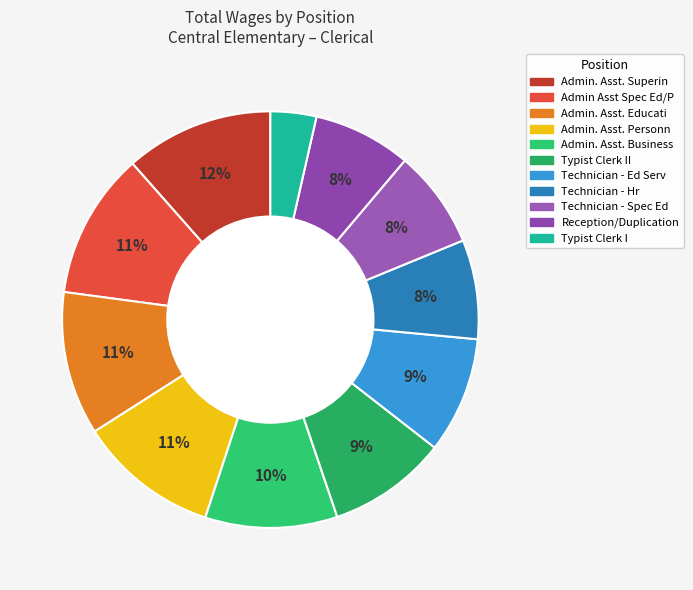

To the nearest percent, what is the difference between the largest and smallest slice percentages?

8%